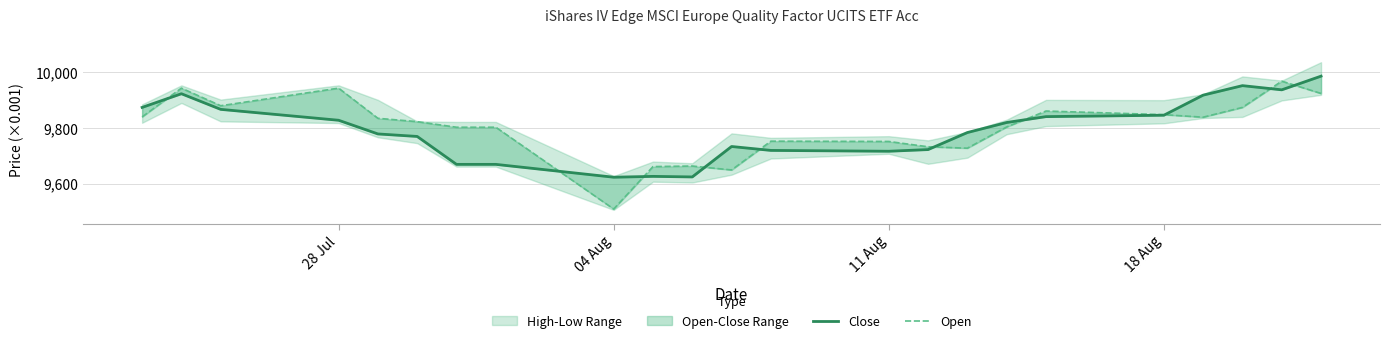

How many values in the Close series are below 9783?

11